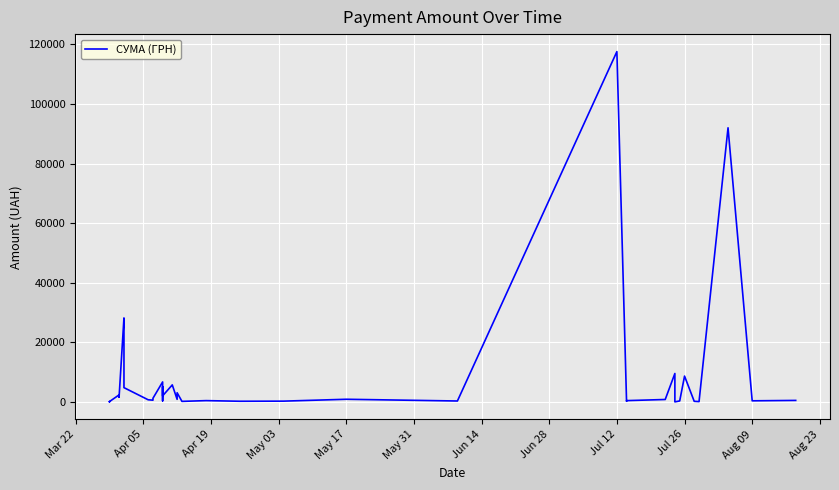

How many data points does each series have?

40